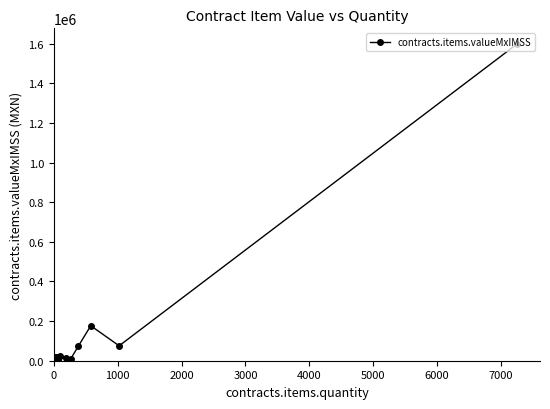

Count the number of data series in this chart.

1